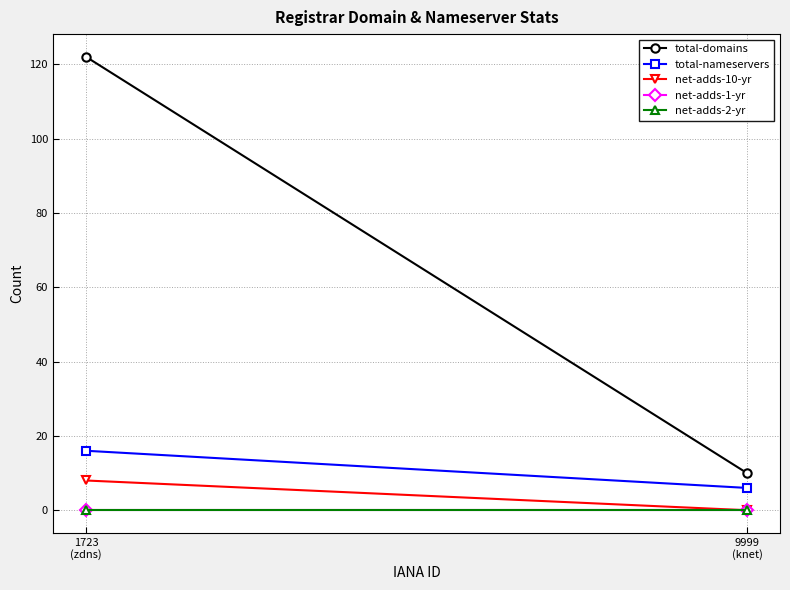

Rank the series by their maximum value, from lowest to highest.

net-adds-1-yr, net-adds-2-yr, net-adds-10-yr, total-nameservers, total-domains